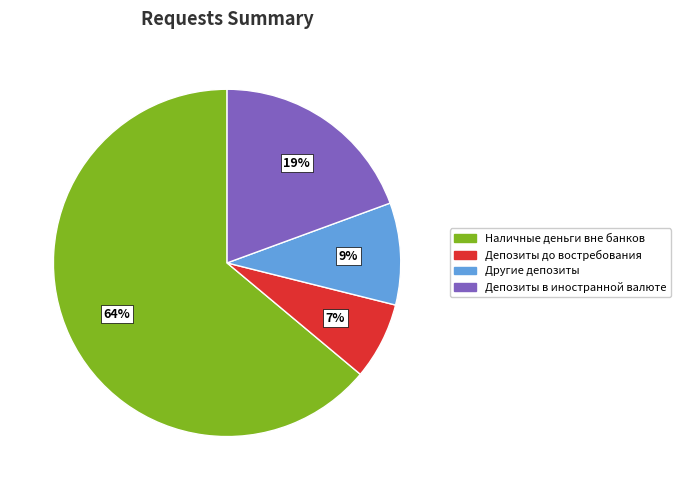

Does any single category account for the majority?

Yes